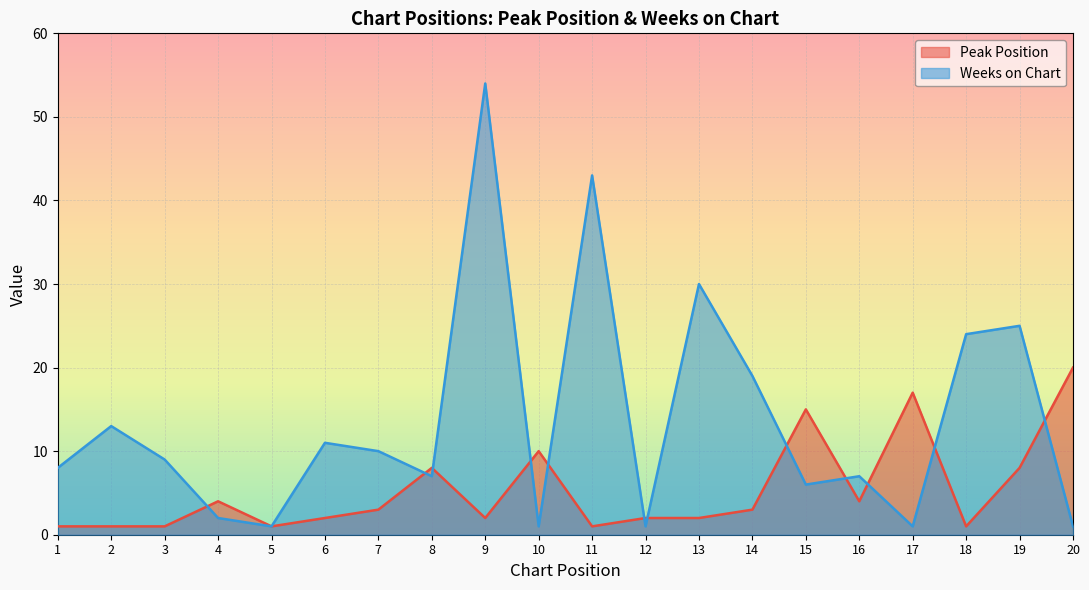

What are all the series names shown in the legend?

Peak Position, Weeks on Chart